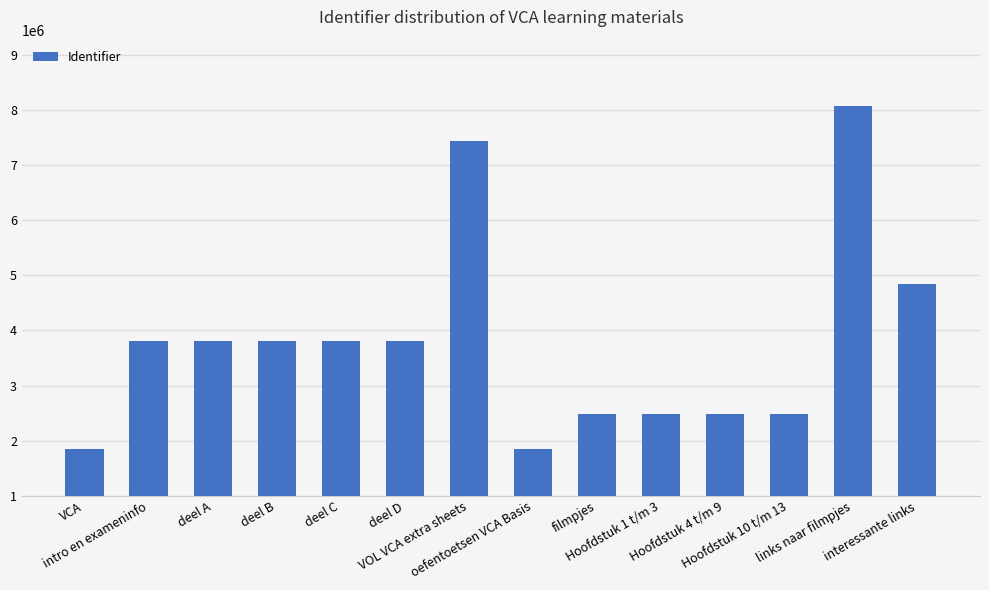

How many series are shown in this chart?

1